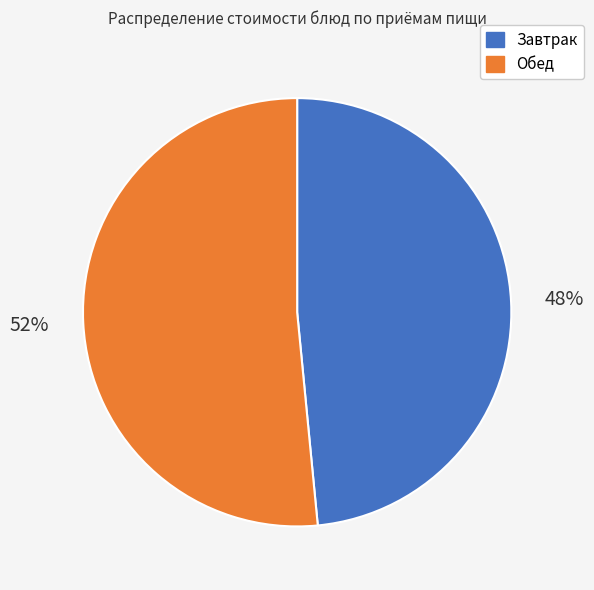

Count the number of slices in the pie.

2